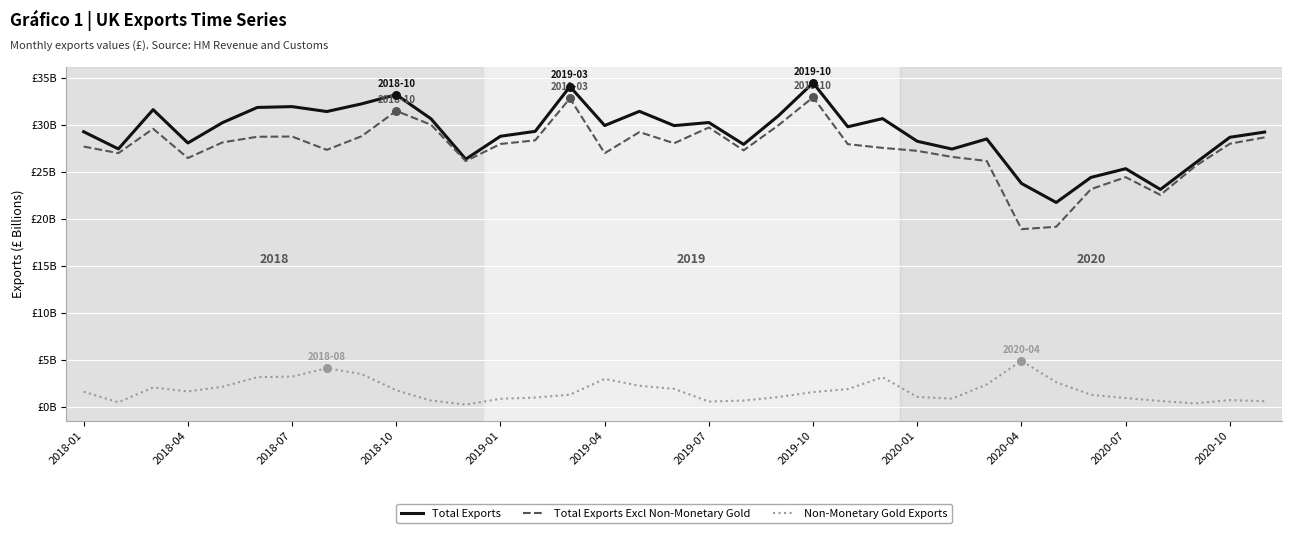

At how many categories does at least one series exceed 31?

9